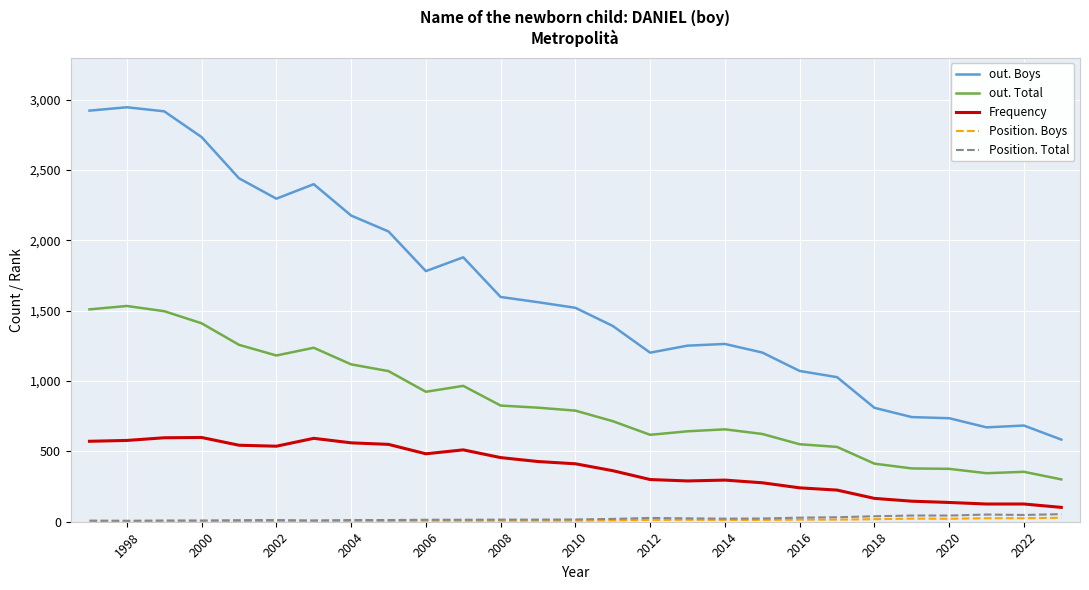

True or false: Position. Total and out. Total cross at least once.

False